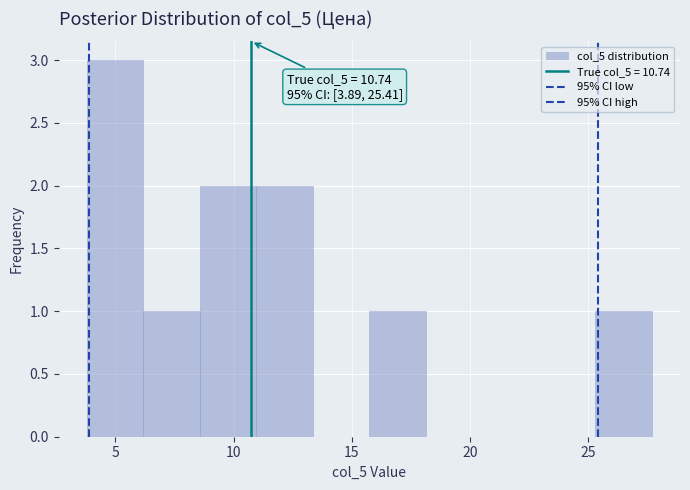

Which range on the x-axis has the tallest bar?

4.0 to 6.0